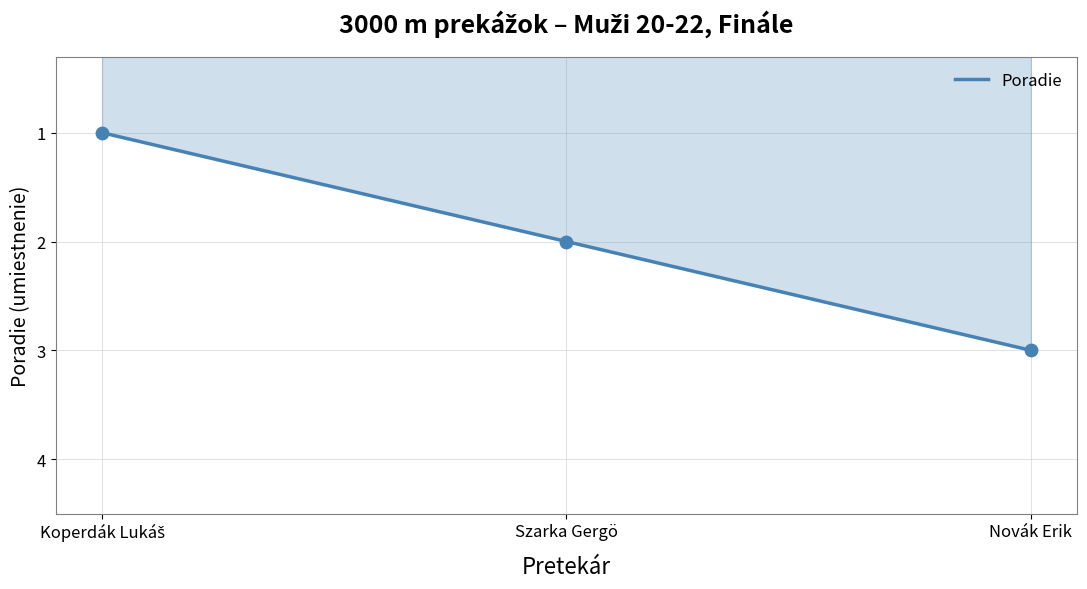

What is the ratio of the value at Szarka Gergö to the value at Novák Erik?

0.7